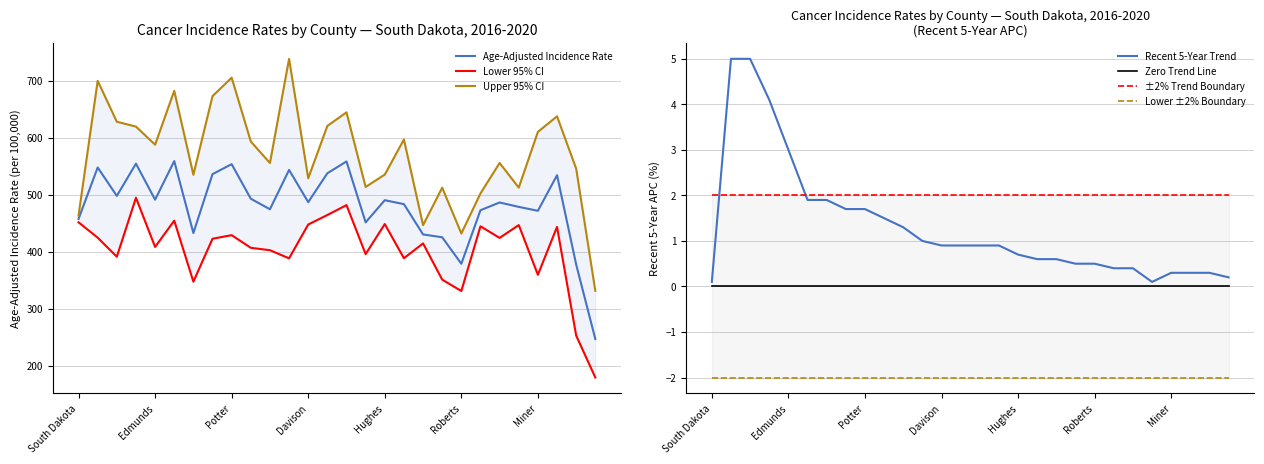

List the series in order of their peak value, highest first.

Upper 95% CI, Age-Adjusted Incidence Rate, Lower 95% CI